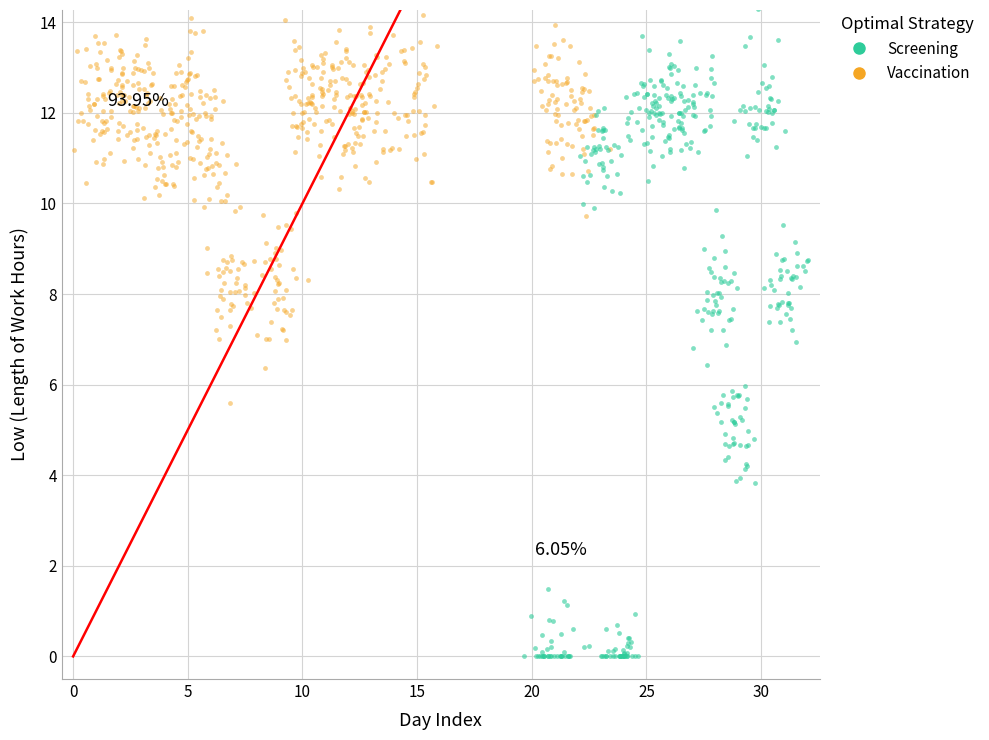

Which series has the widest spread of Y values?

Screening